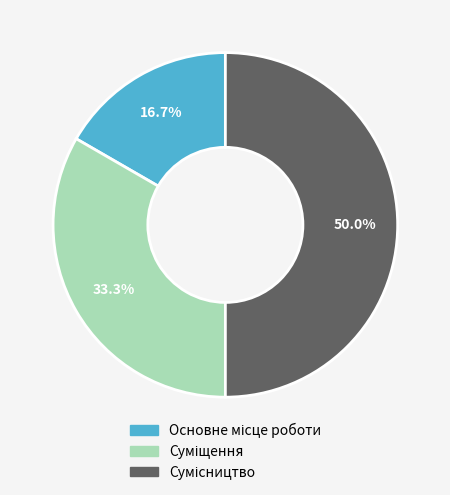

Do Сумісництво and Основне місце роботи together represent more than half of the pie?

Yes